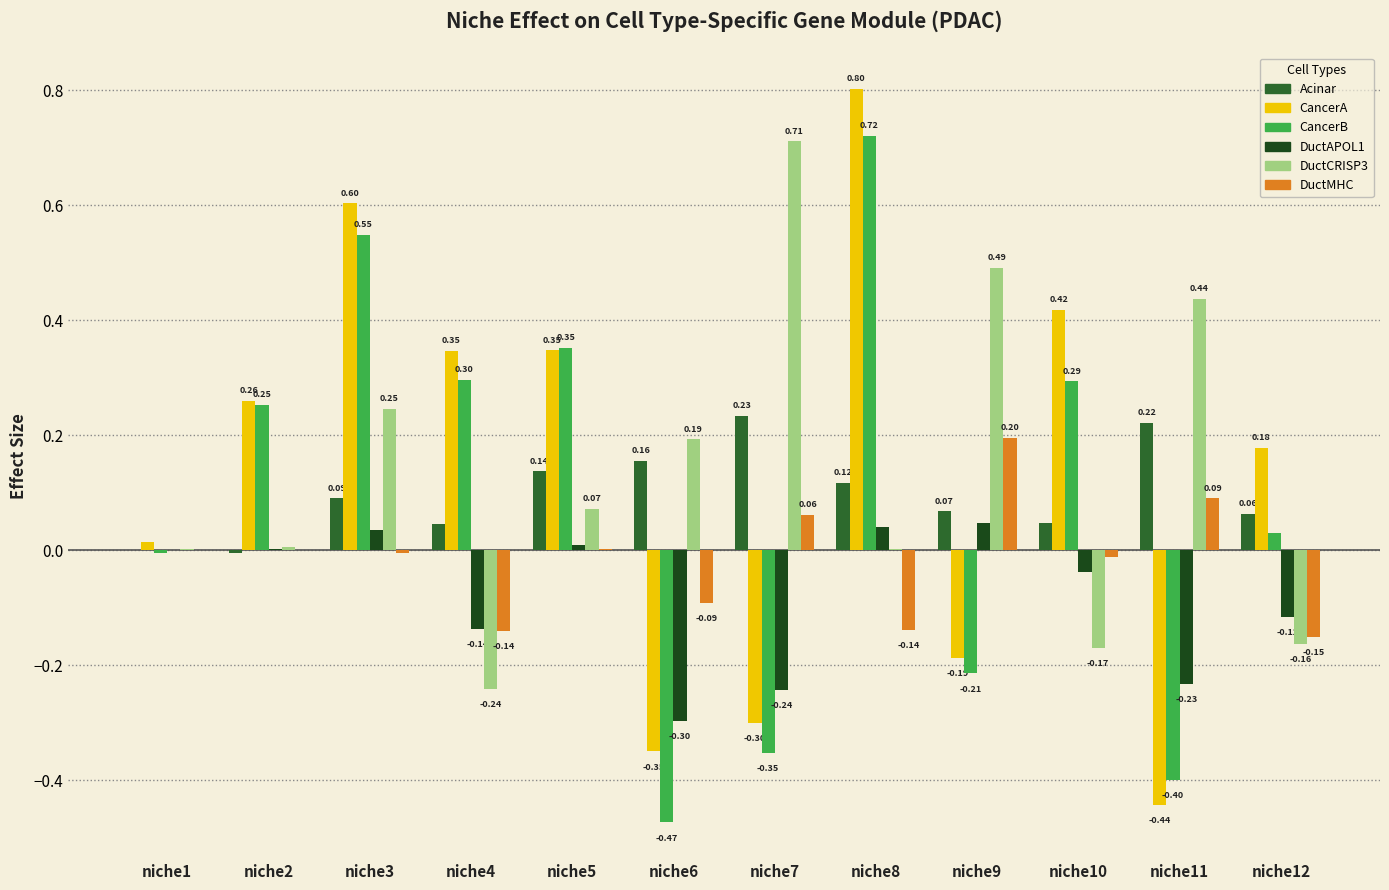

At which category is the sum across all series the highest?

niche8